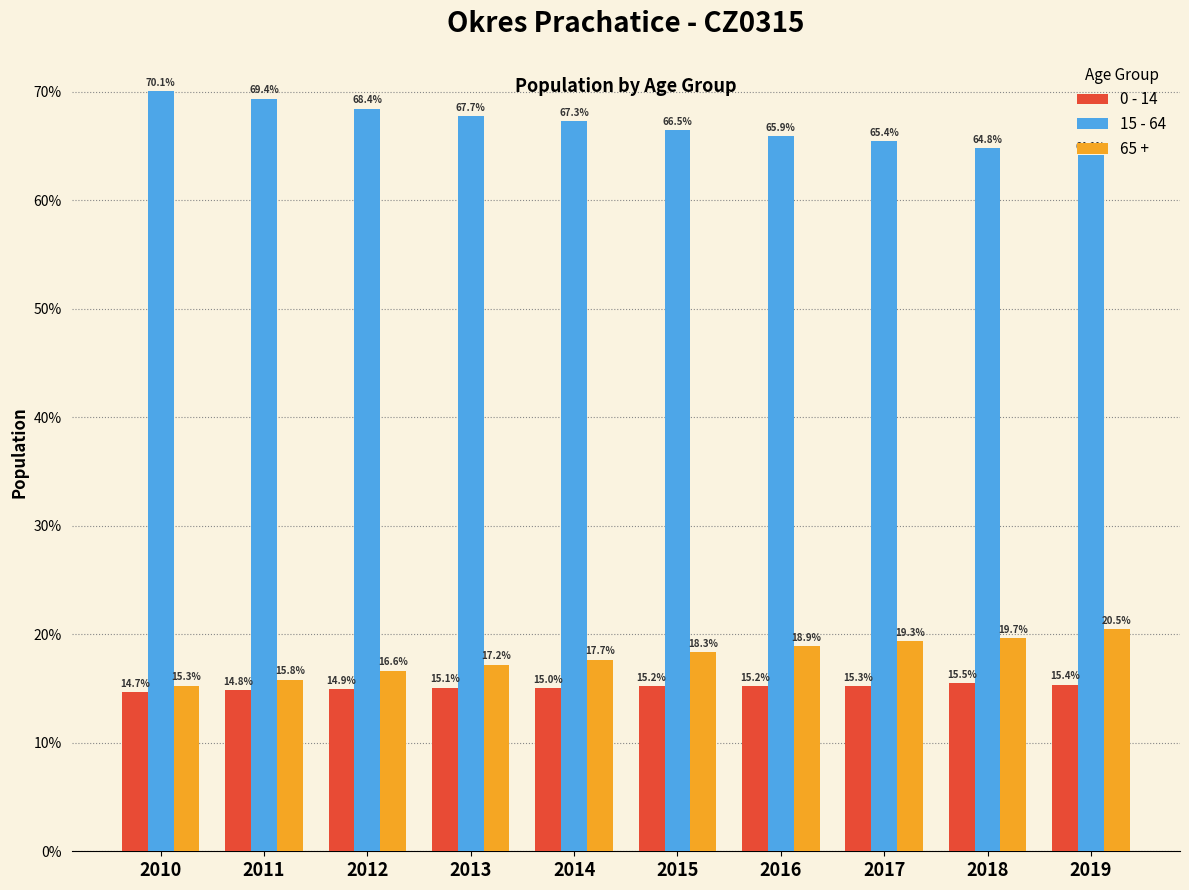

What is the average value of the 0 - 14 series?

15.1